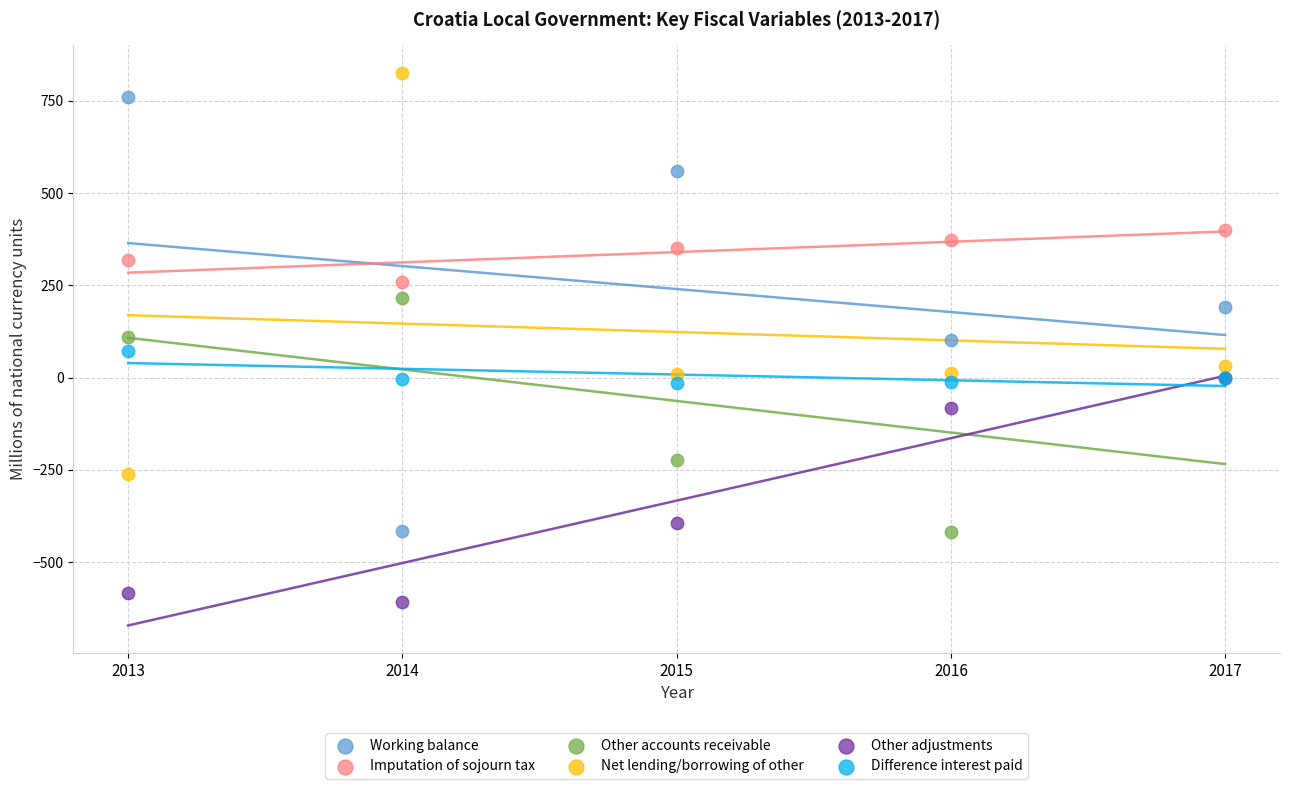

Which series contains the highest Y value?

Net lending/borrowing of other